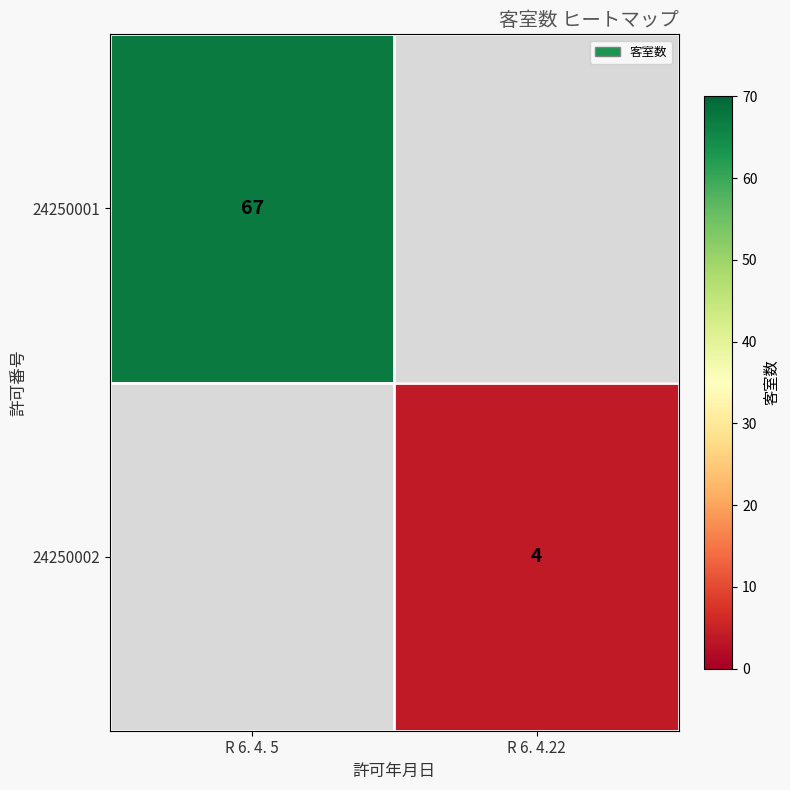

Is the value of 24250002 at R 6. 4.22 greater than the value of 24250001 at R 6. 4. 5?

No